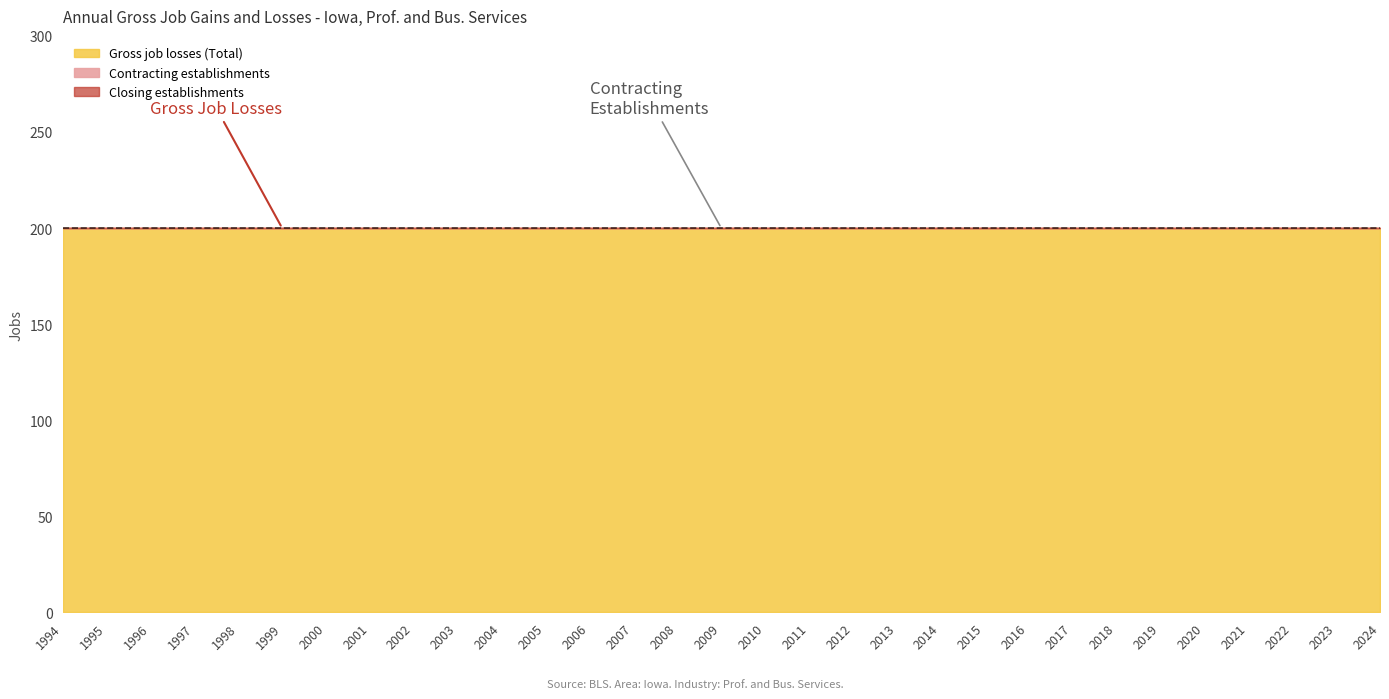

What is the sum of the Gross job losses (Total) values at 2006 and 2004?

400